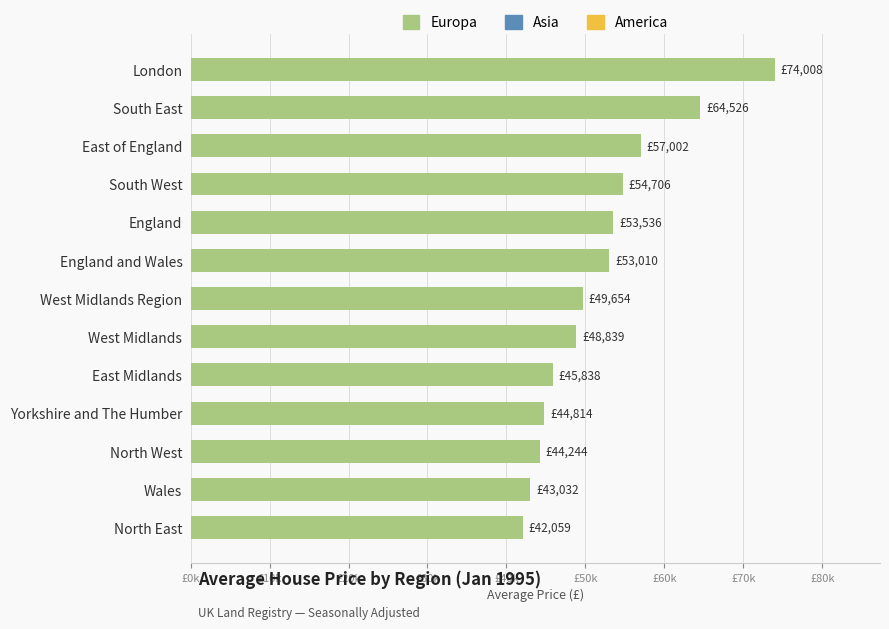

Does the chart contain any negative values?

No